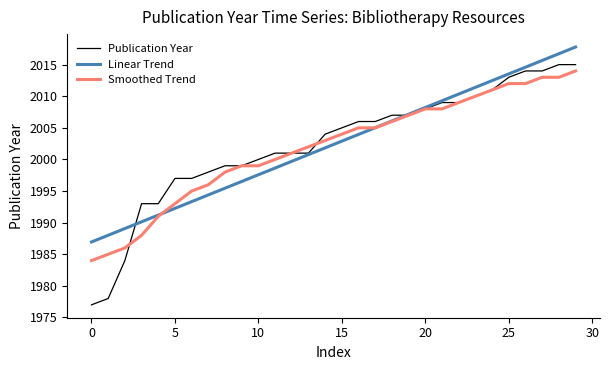

Count the number of categories in the chart.

30